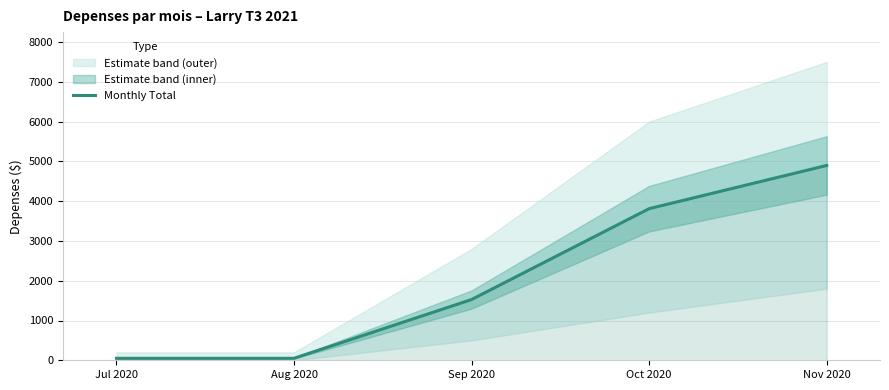

What position from the left is Sep 2020?

3